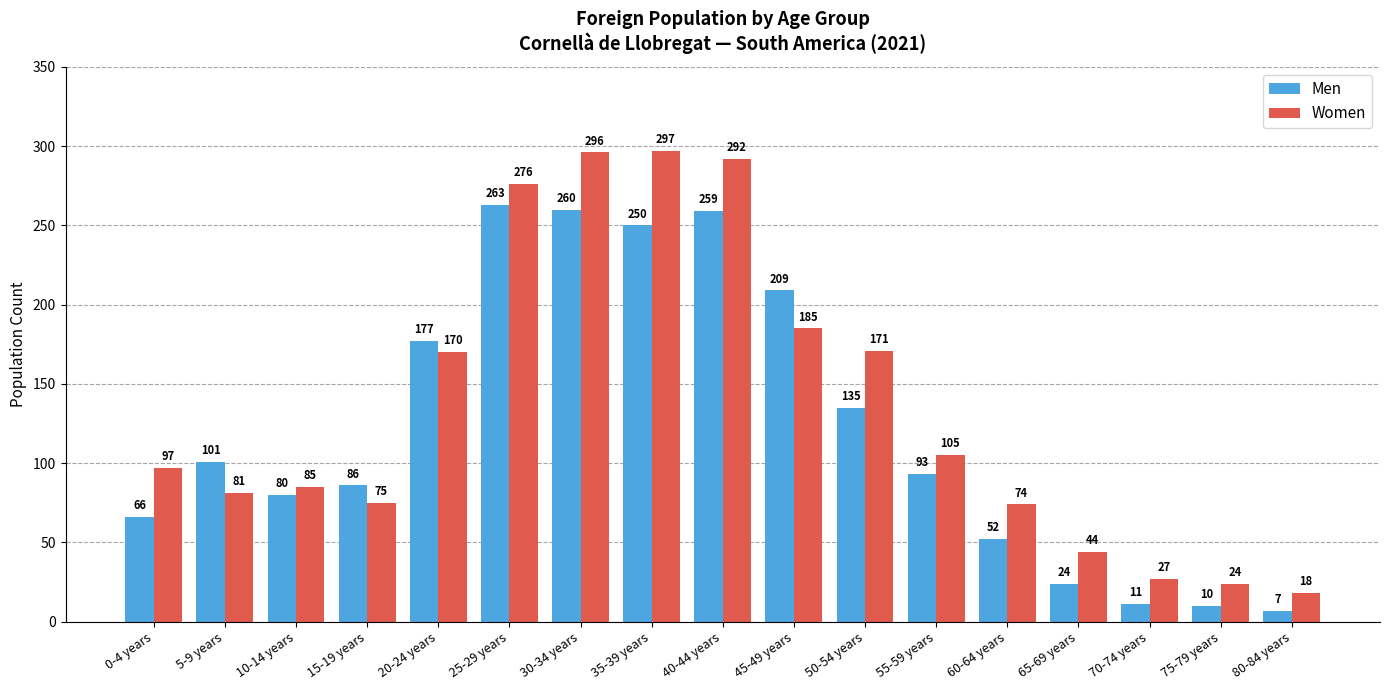

What are all the series names shown in the legend?

Men, Women